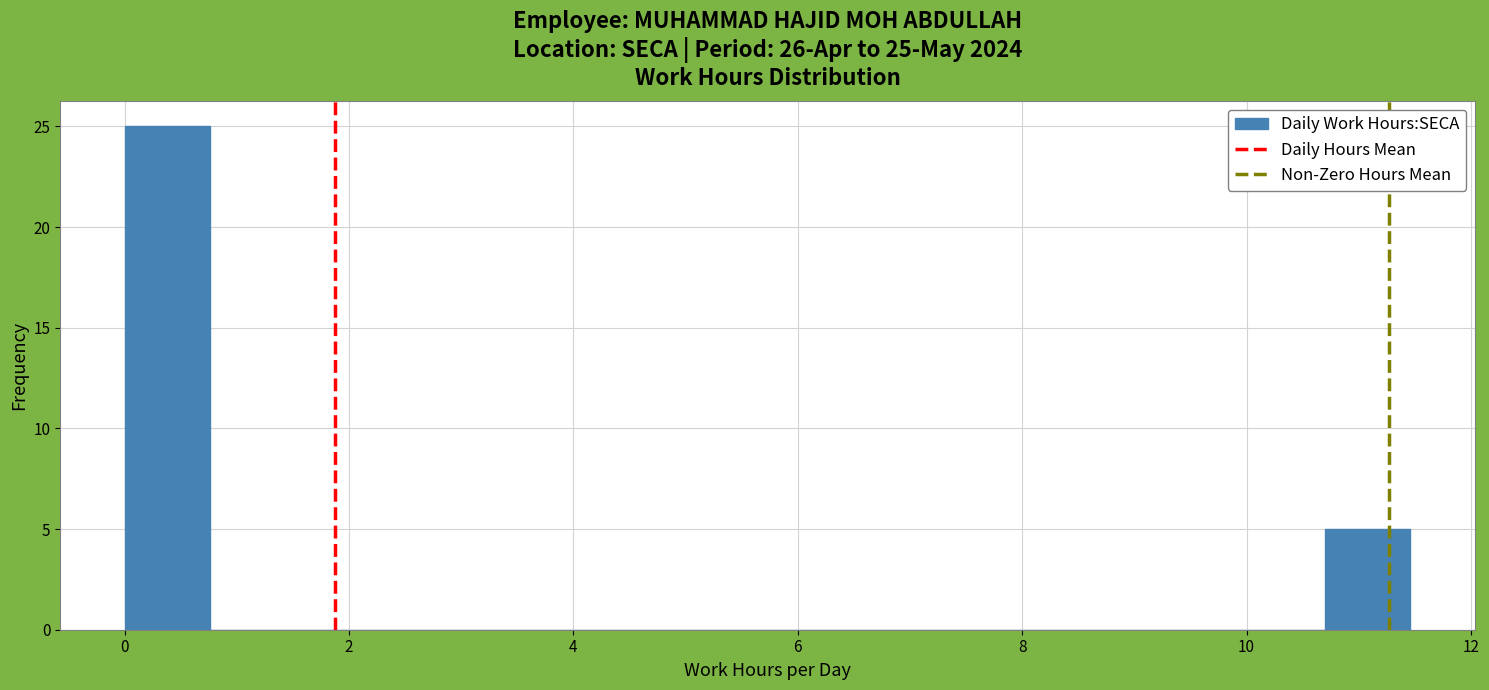

Around what value on the x-axis is the tallest bar? Give the approximate position of its centre, as read against the axis.

0.4